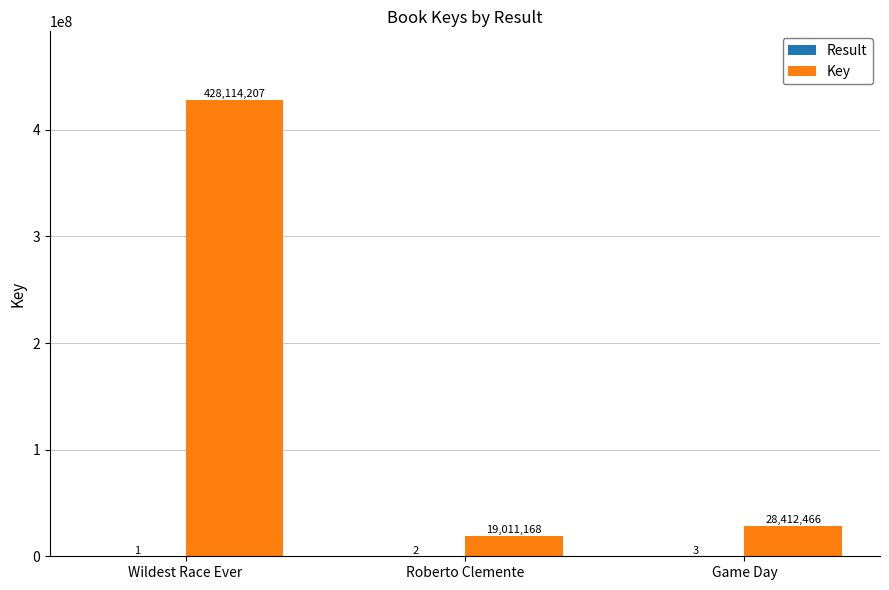

What is the difference between the Key values at Wildest Race Ever and Roberto Clemente?

409103039